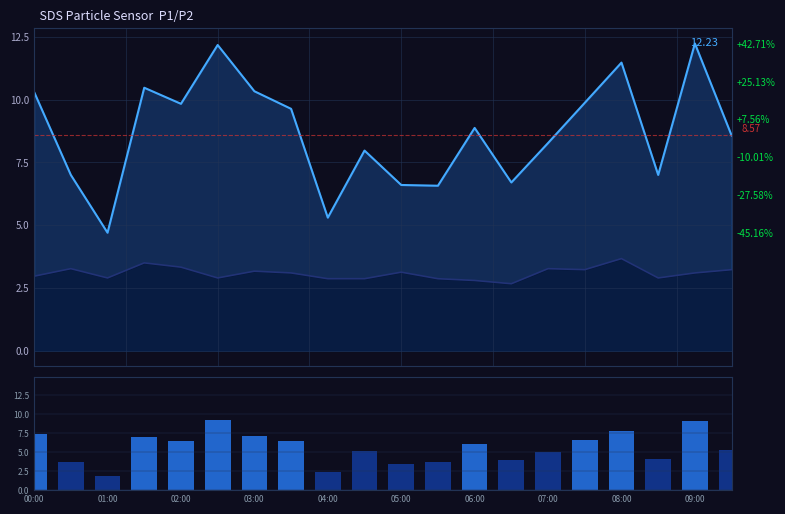

What is the value of the SDS_P1_line bar at the 13th from the left?

8.9